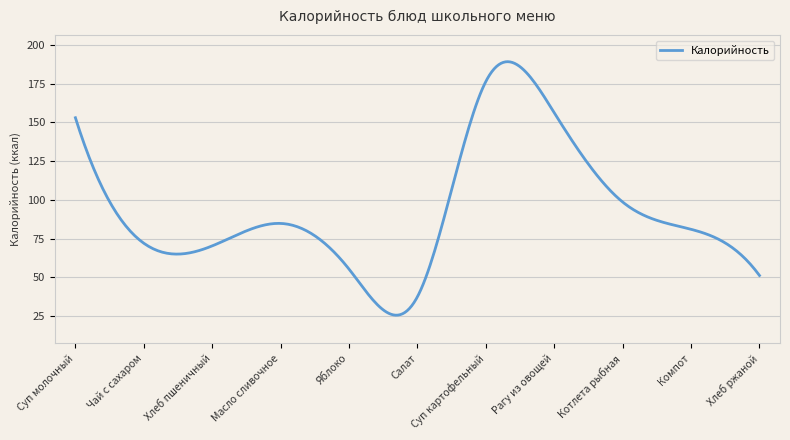

What is the minimum value shown in the chart?

25.6